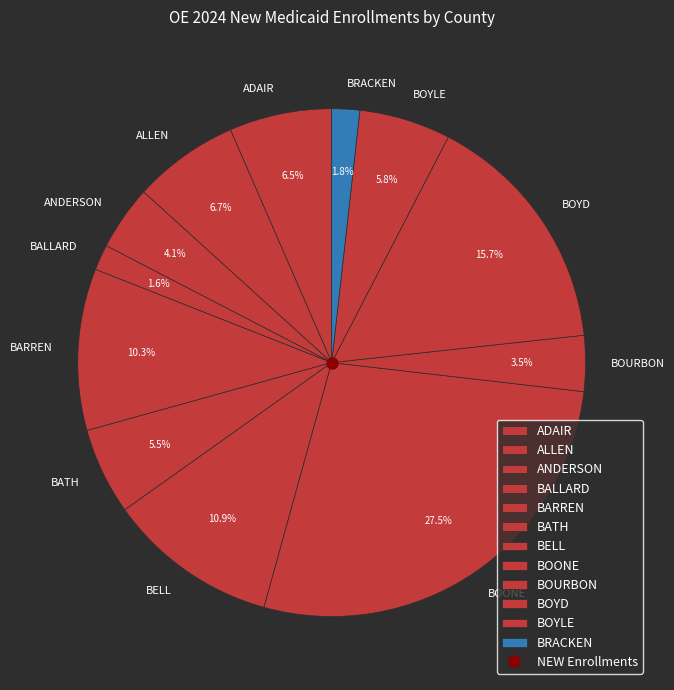

What is the largest slice in the pie chart?

BOONE